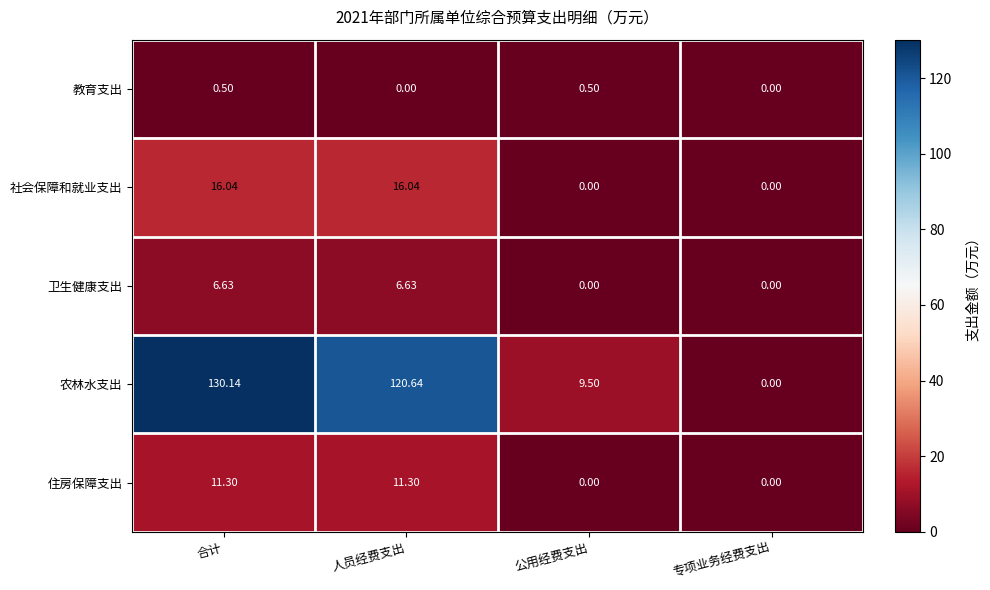

Which series changed the most between 合计 and 人员经费支出?

农林水支出